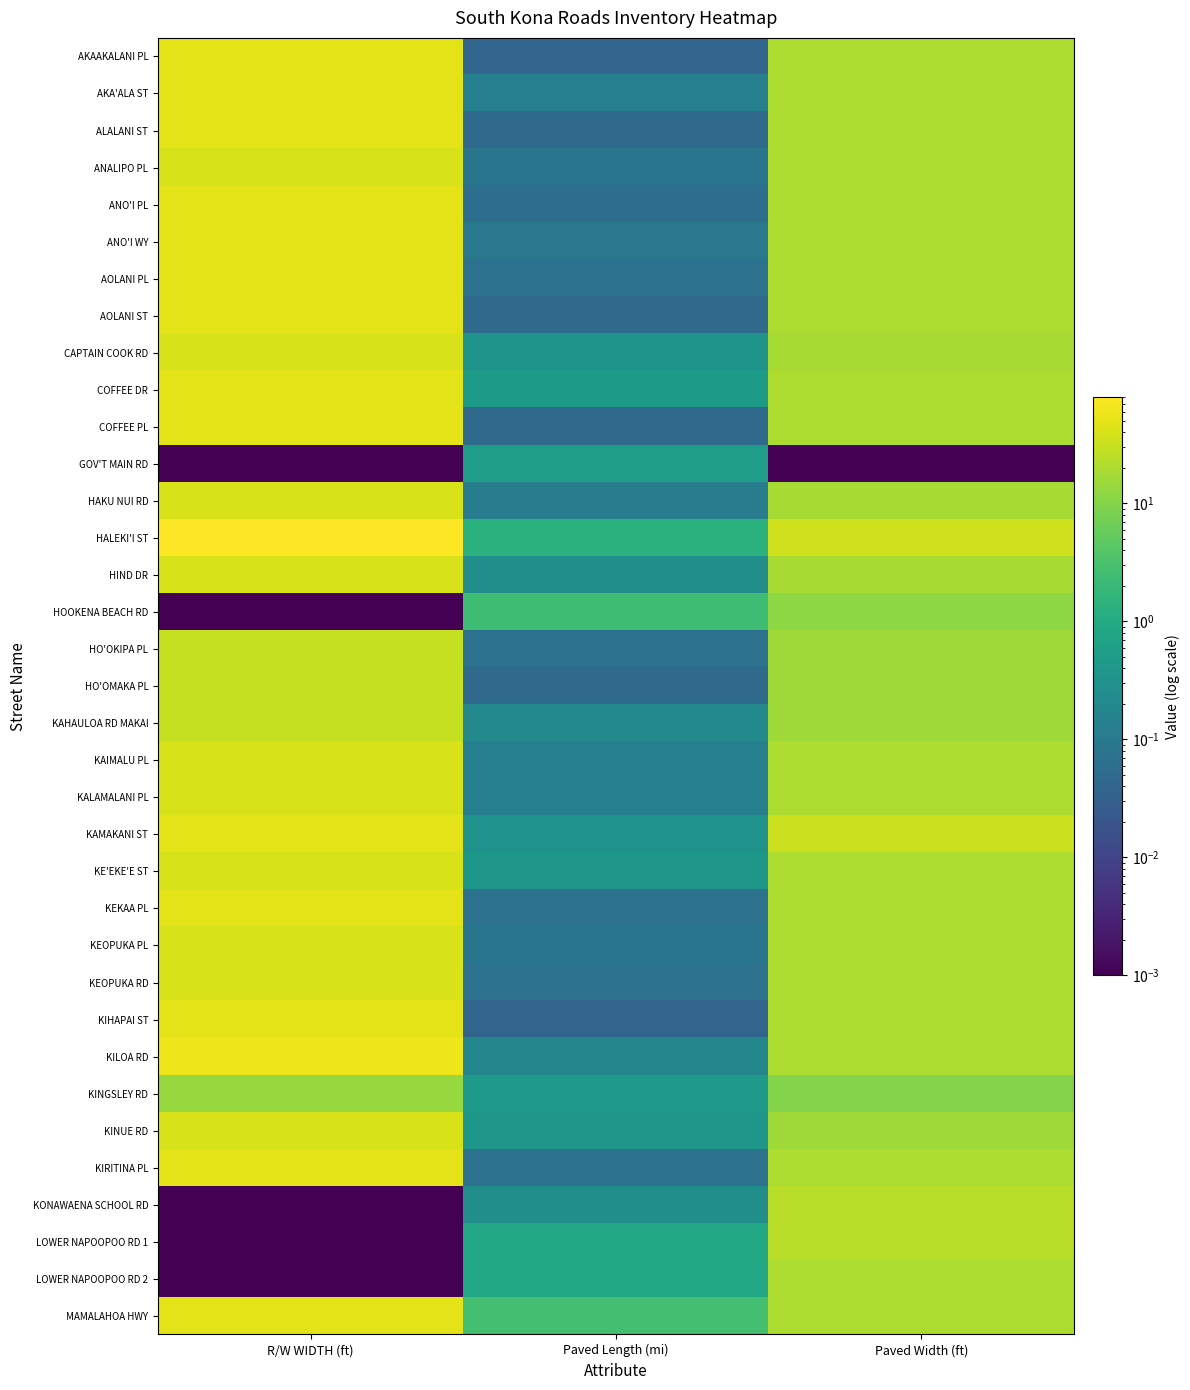

At which category is the sum across all series the highest?

R/W WIDTH (ft)